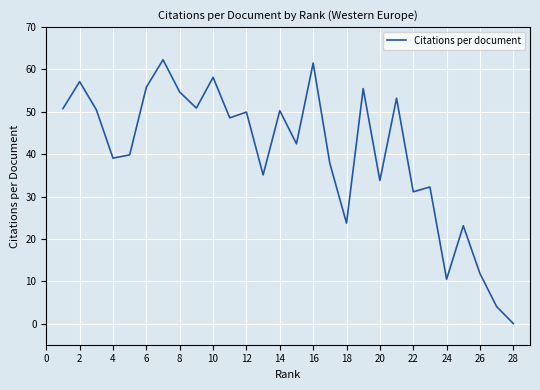

How many interior local valleys (lower than both neighbors) does the data have?

9